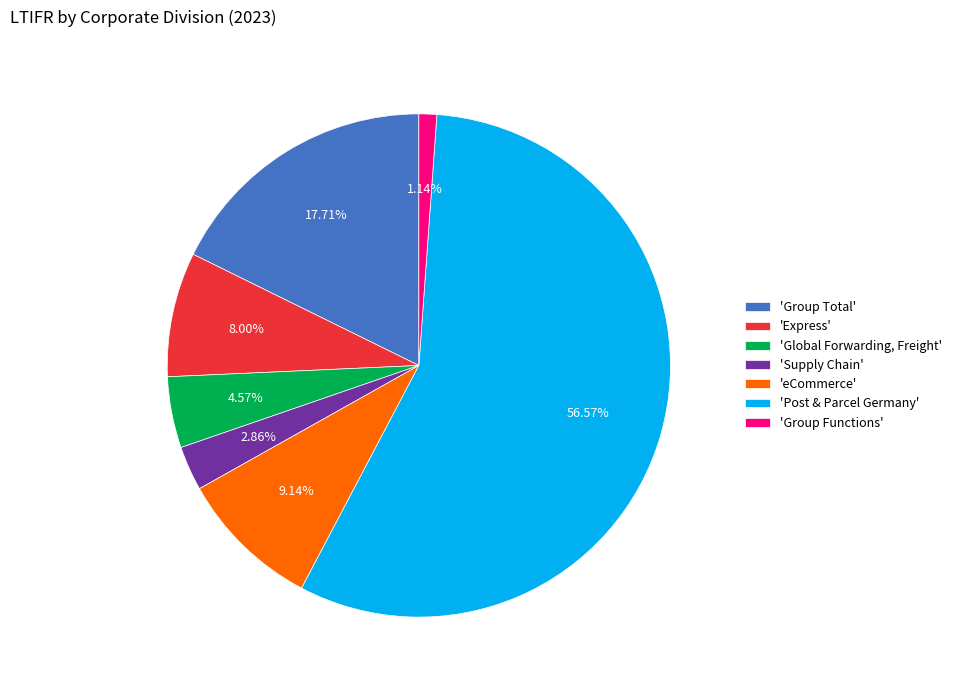

Is the sum of 'Post & Parcel Germany' and 'eCommerce' greater than half?

Yes